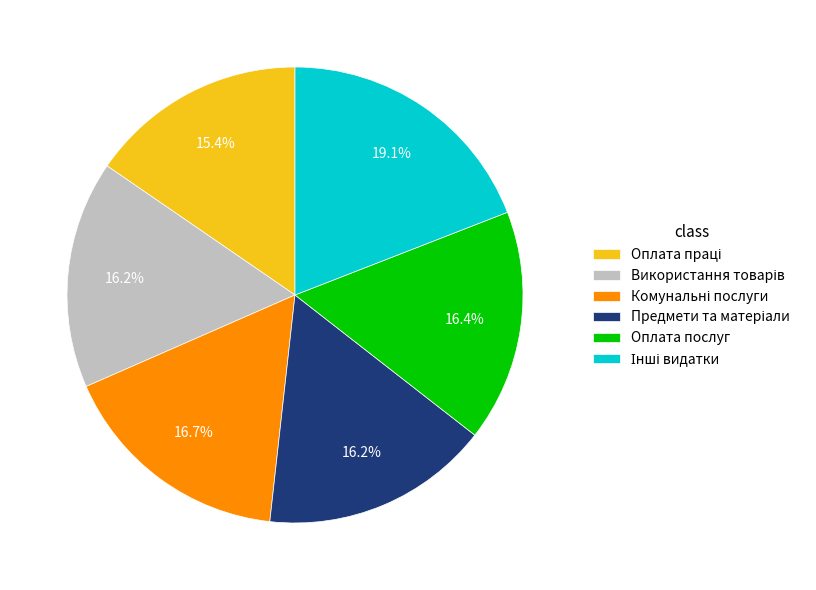

How much of the chart is everything except Оплата послуг?

83.6%